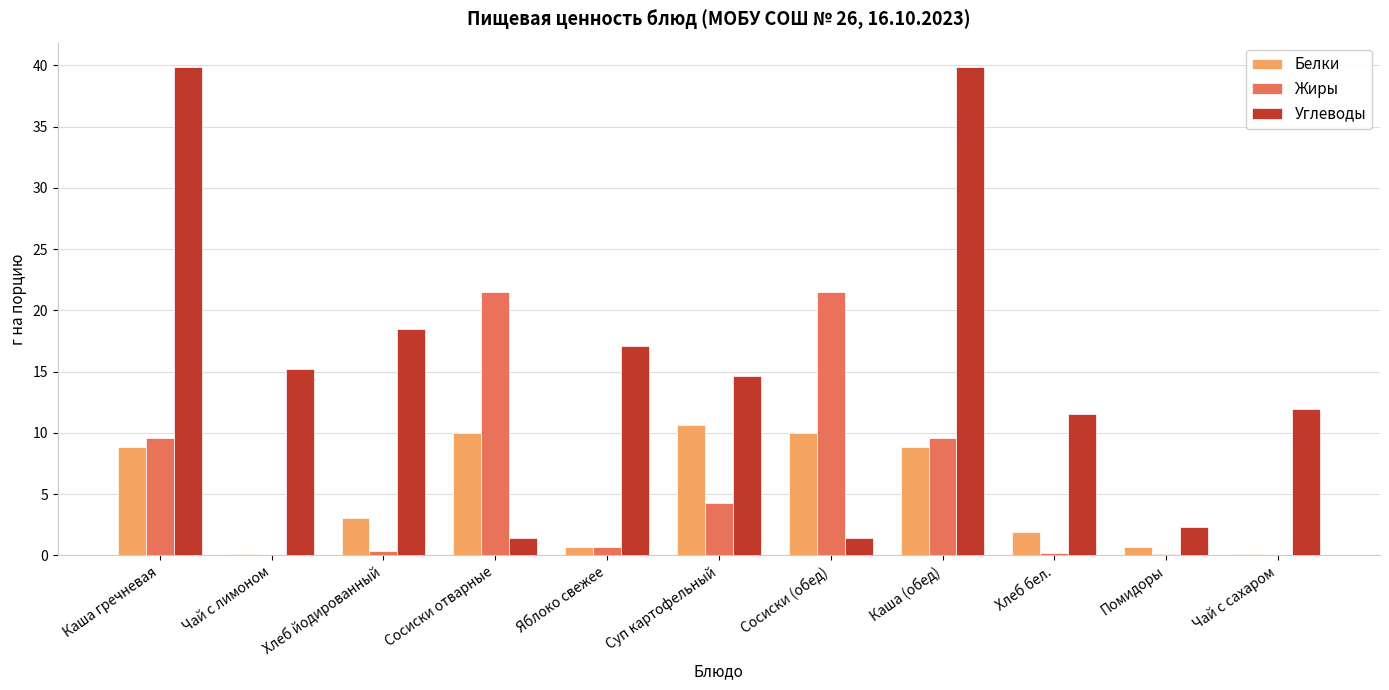

What is the sum of all Жиры values?

67.9